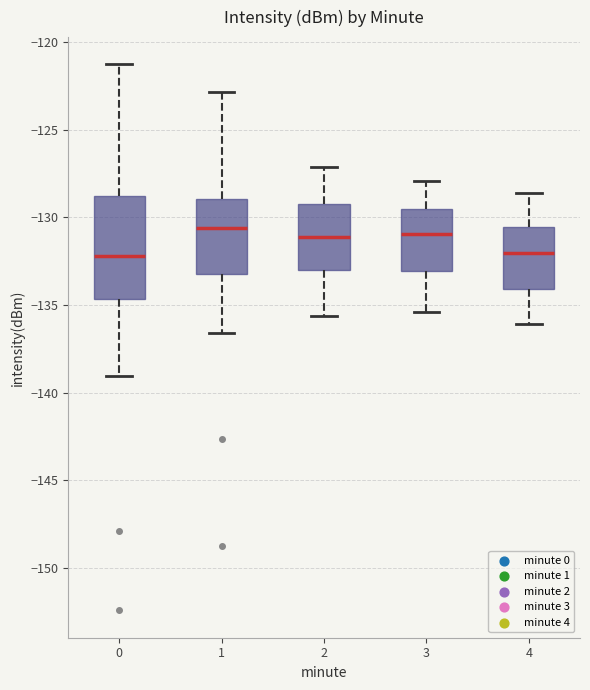

Comparing the boxes themselves (not the whiskers), which one is the tallest?

0